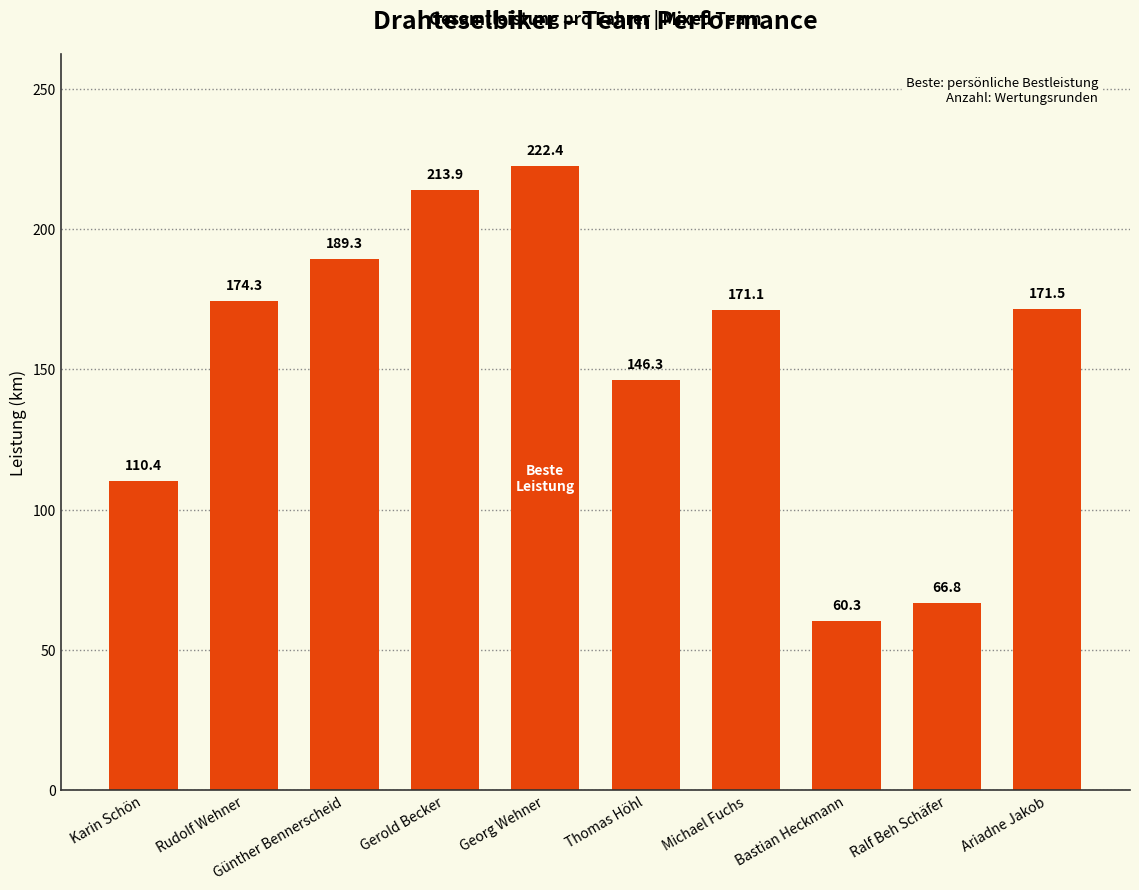

Approximately how many times larger is the value at Ariadne Jakob compared to Karin Schön?

1.6